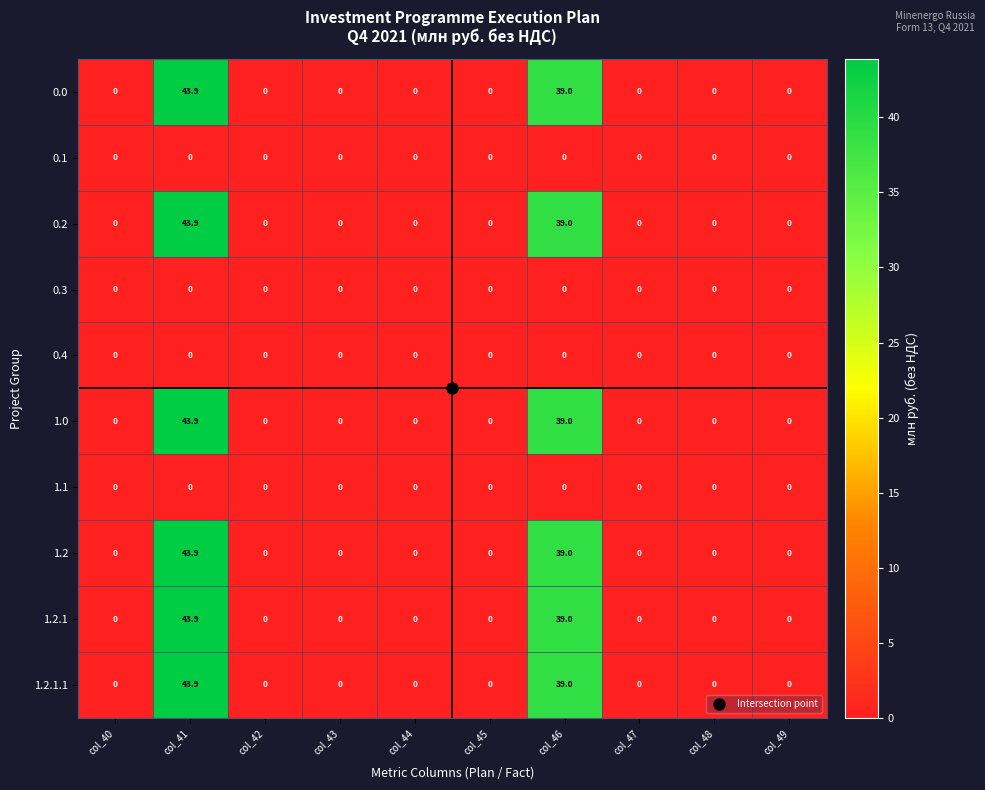

Which category has the highest value in the 1.2.1.1 series?

col_41